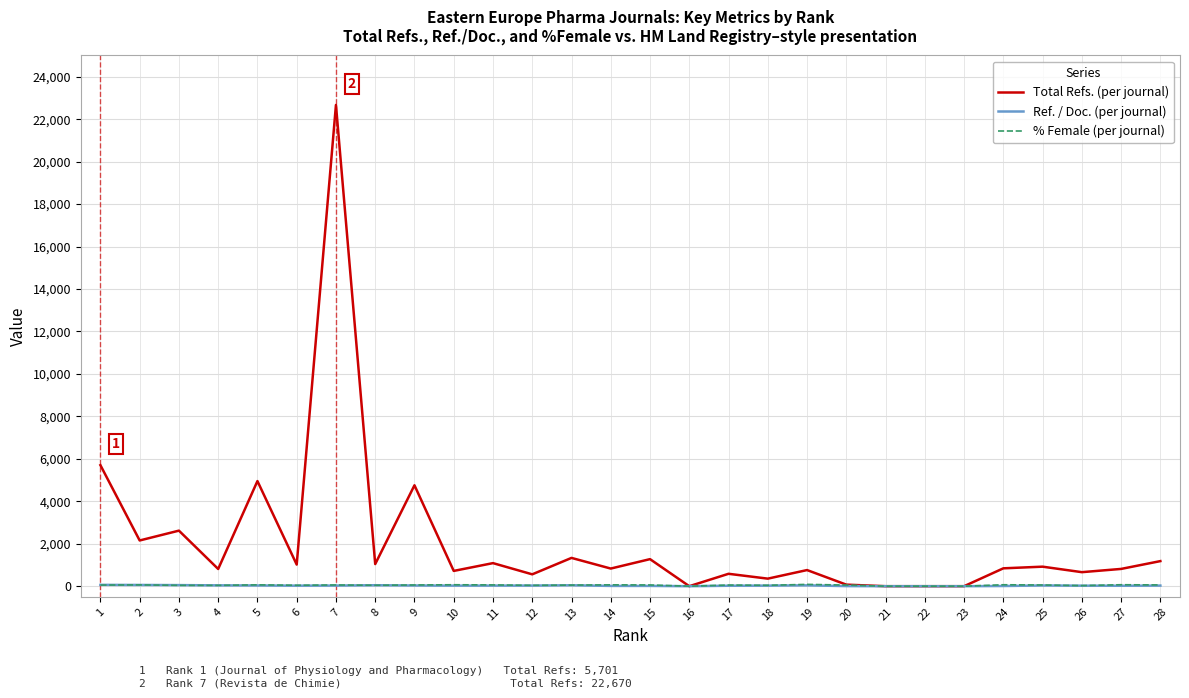

Between 11 and 20, which series saw the biggest shift?

Total Refs. (per journal)